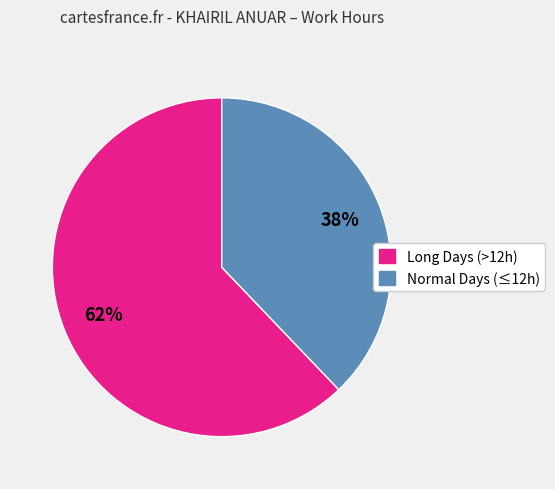

To the nearest percent, what is the difference between the largest and smallest slice percentages?

24%